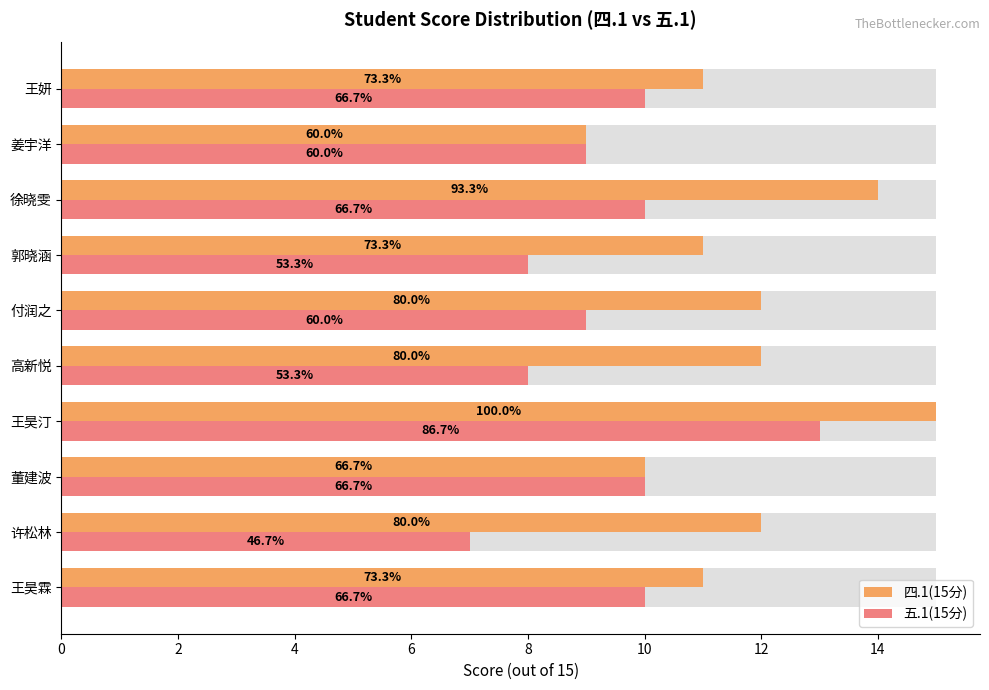

What is the value of the 五.1(15分) bar at the 5th from the left?

8